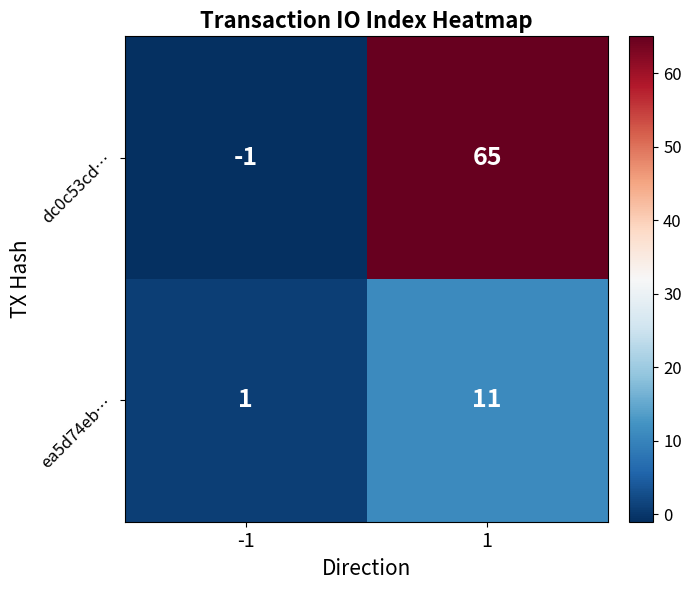

Which category has the highest value across all series?

1